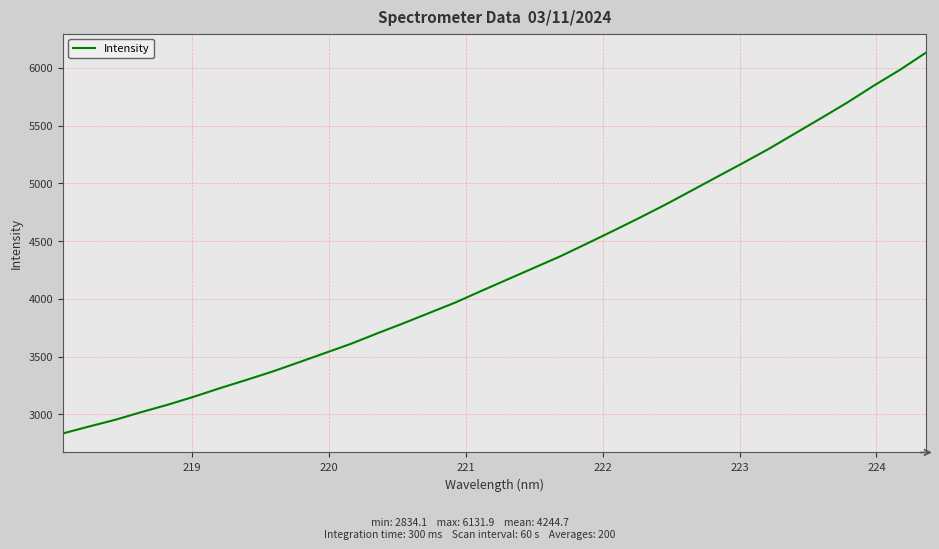

What is the smallest value displayed?

2834.1